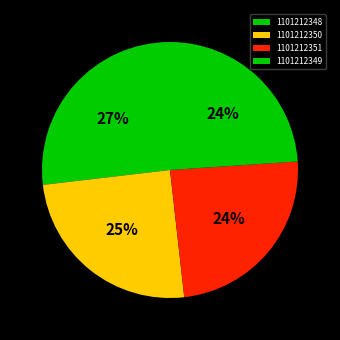

What is the change in value from 1101212348 to 1101212351?

-8.8